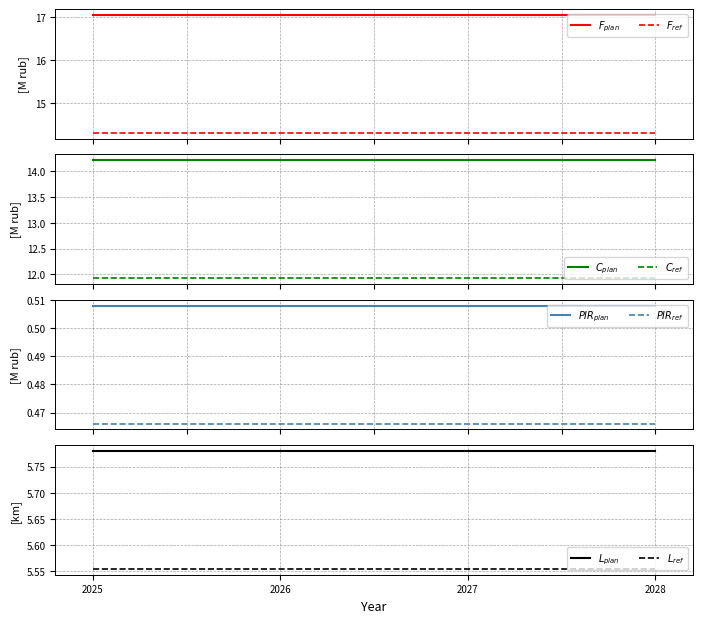

Is it true that Plan_2025 equals 0.2 at 2.1?

False